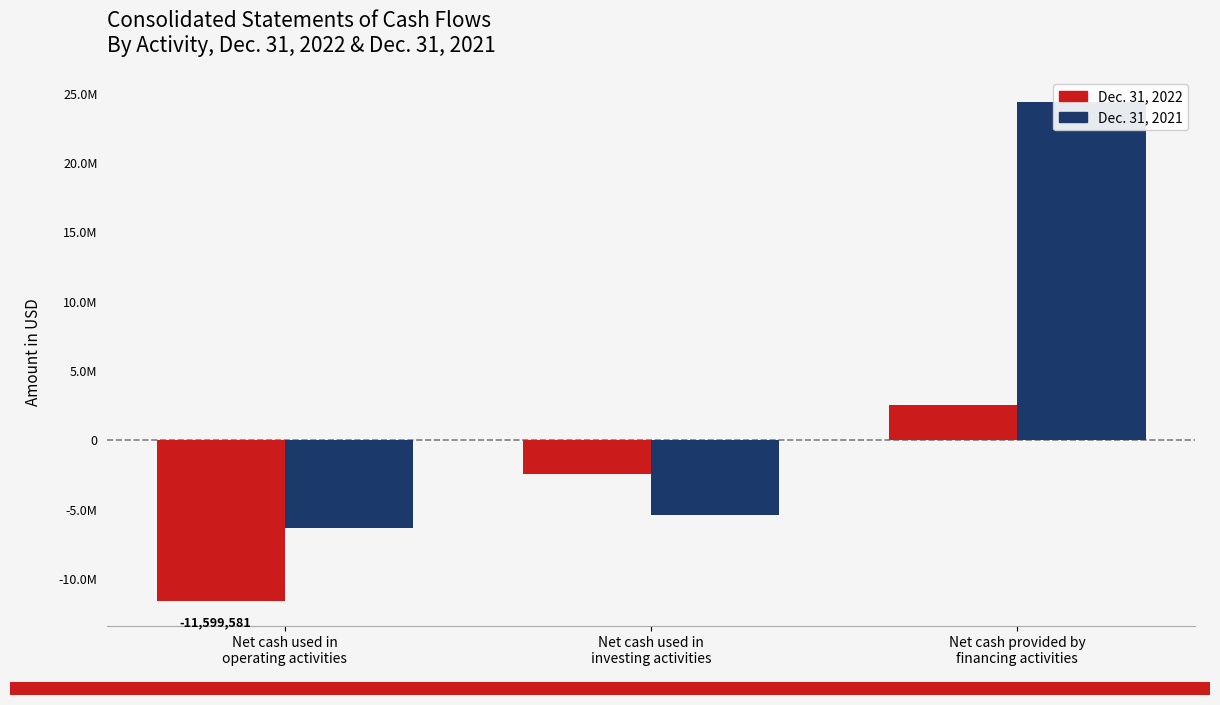

What is the sum of all Dec. 31, 2022 values?

-11494473